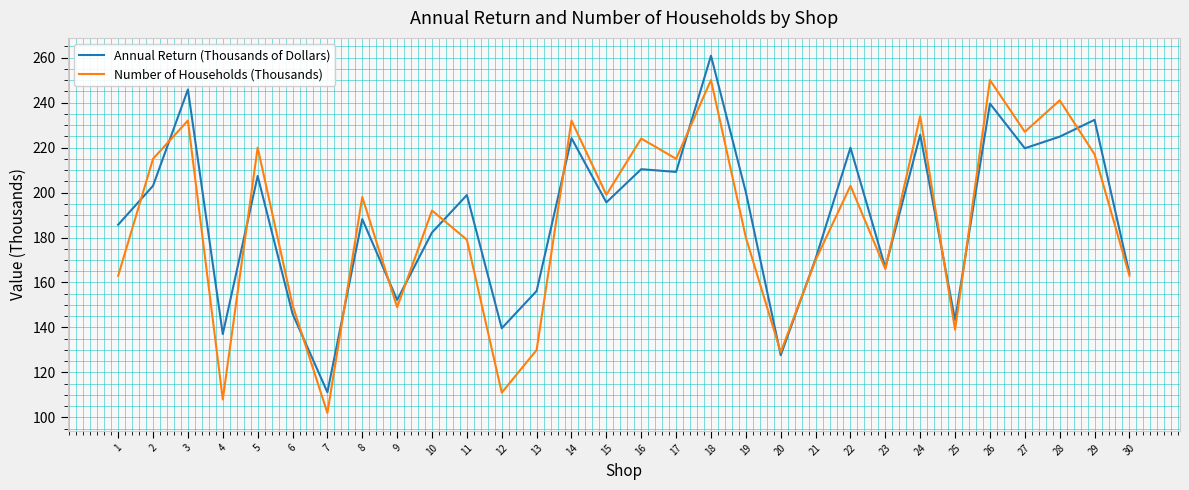

Which series has the largest total across all categories?

Annual Return (Thousands of Dollars)